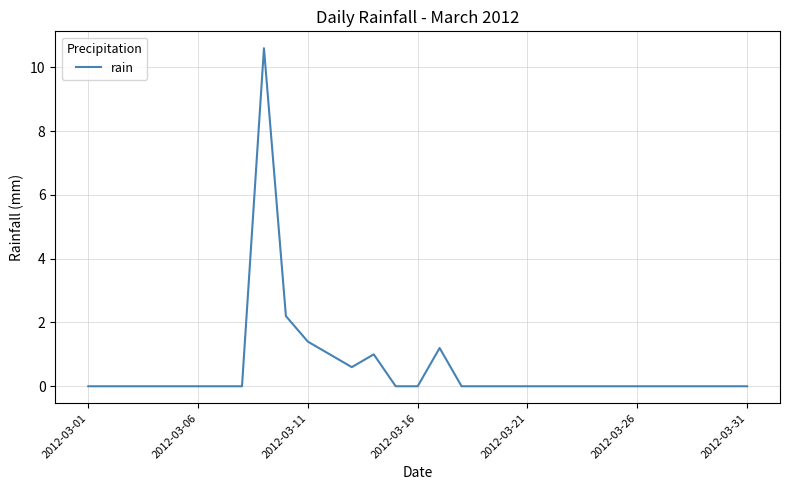

What is the greatest value displayed?

10.6